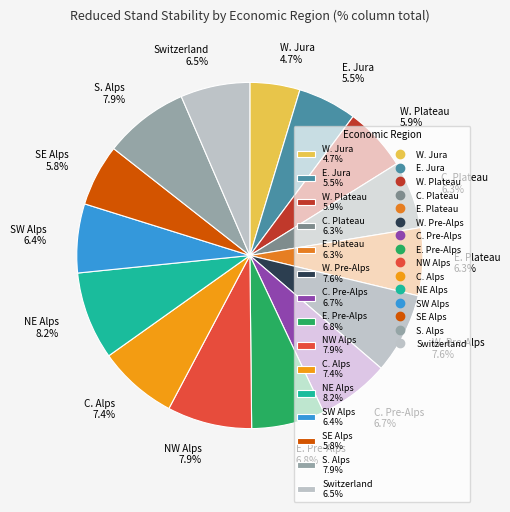

Combined, do SW Alps 6.4% and W. Plateau 5.9% account for over 50%?

No